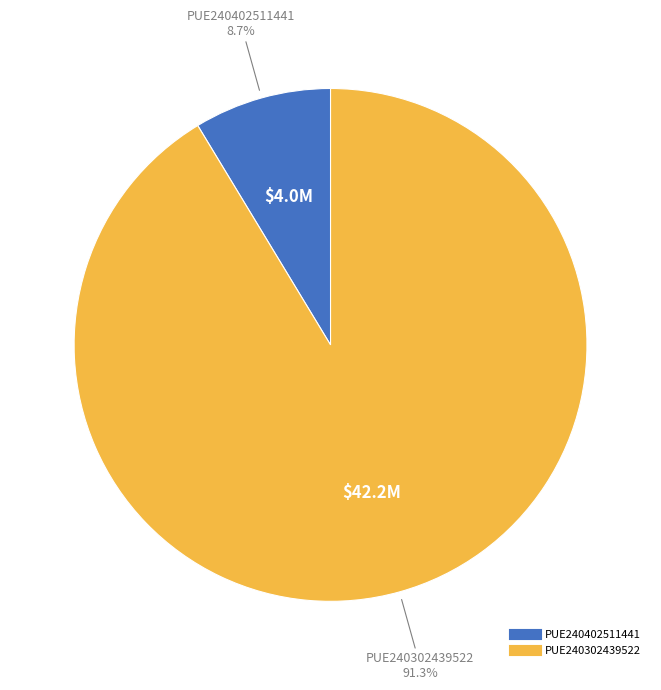

What is the ratio of the value at PUE240402511441 to the value at PUE240302439522?

0.1